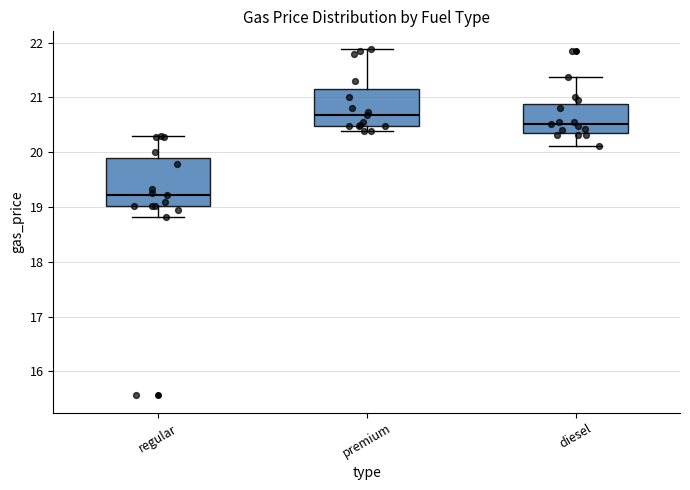

Reading left to right, transcribe this box plot: for each box, give where its median line is, the range the box spans, and where its two whiskers end, as read against the y-axis. The values are not printed on the chart, so give them approximately, as read against the axis.

regular: median 19.2, box 19.0 to 19.9, whiskers 18.8 to 20.3
premium: median 20.7, box 20.5 to 21.2, whiskers 20.4 to 21.9
diesel: median 20.5, box 20.4 to 20.9, whiskers 20.1 to 21.4